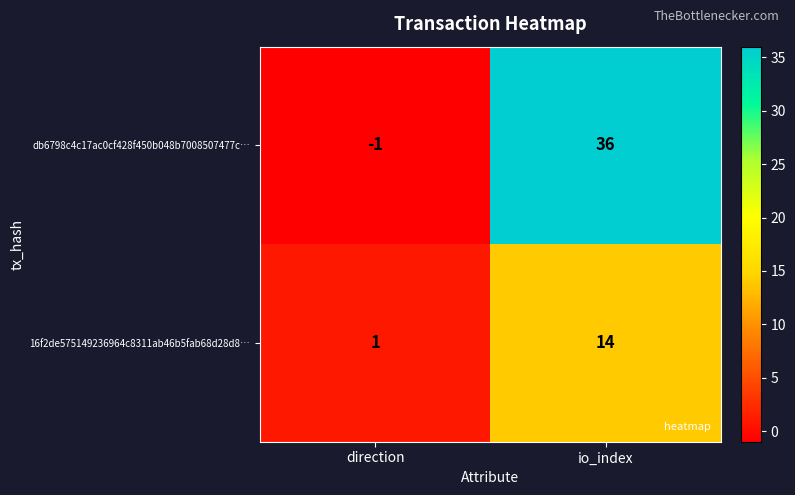

Reading left to right, what are all the values shown in this chart?

db6798c4c17ac0cf428f450b048b7008507477c…: -1	36
16f2de575149236964c8311ab46b5fab68d28d8…: 1	14